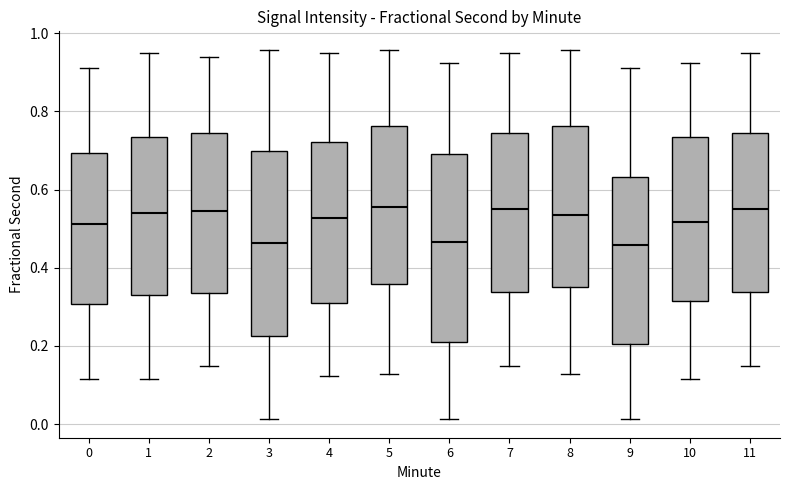

Reading left to right, transcribe this box plot: for each box, give where its median line is, the range the box spans, and where its two whiskers end, as read against the y-axis. The values are not printed on the chart, so give them approximately, as read against the axis.

0: median 0.52, box 0.30 to 0.70, whiskers 0.12 to 0.92
1: median 0.54, box 0.32 to 0.74, whiskers 0.12 to 0.96
2: median 0.54, box 0.34 to 0.74, whiskers 0.14 to 0.94
3: median 0.46, box 0.22 to 0.70, whiskers 0.02 to 0.96
4: median 0.52, box 0.30 to 0.72, whiskers 0.12 to 0.96
5: median 0.56, box 0.36 to 0.76, whiskers 0.12 to 0.96
6: median 0.46, box 0.22 to 0.68, whiskers 0.02 to 0.92
7: median 0.54, box 0.34 to 0.74, whiskers 0.14 to 0.96
8: median 0.54, box 0.36 to 0.76, whiskers 0.12 to 0.96
9: median 0.46, box 0.20 to 0.64, whiskers 0.02 to 0.92
10: median 0.52, box 0.32 to 0.74, whiskers 0.12 to 0.92
11: median 0.54, box 0.34 to 0.74, whiskers 0.14 to 0.96